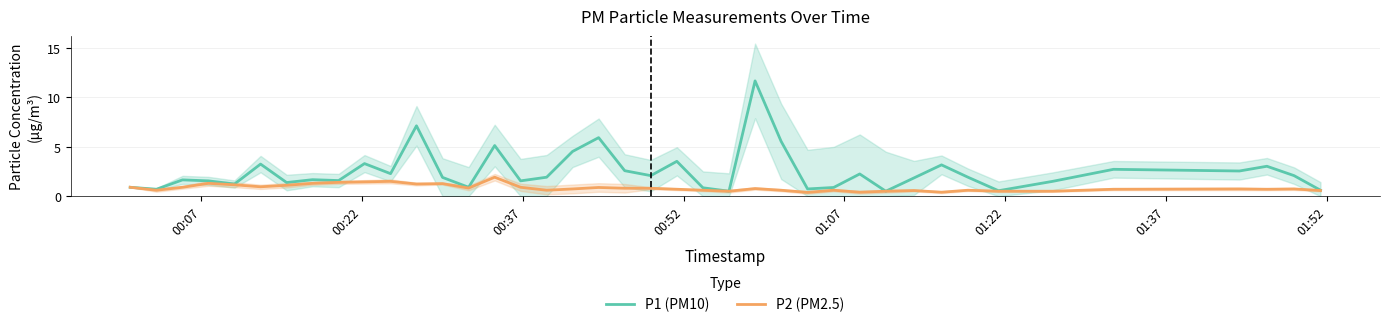

What is the lowest value of the P1 (PM10) series?

0.5